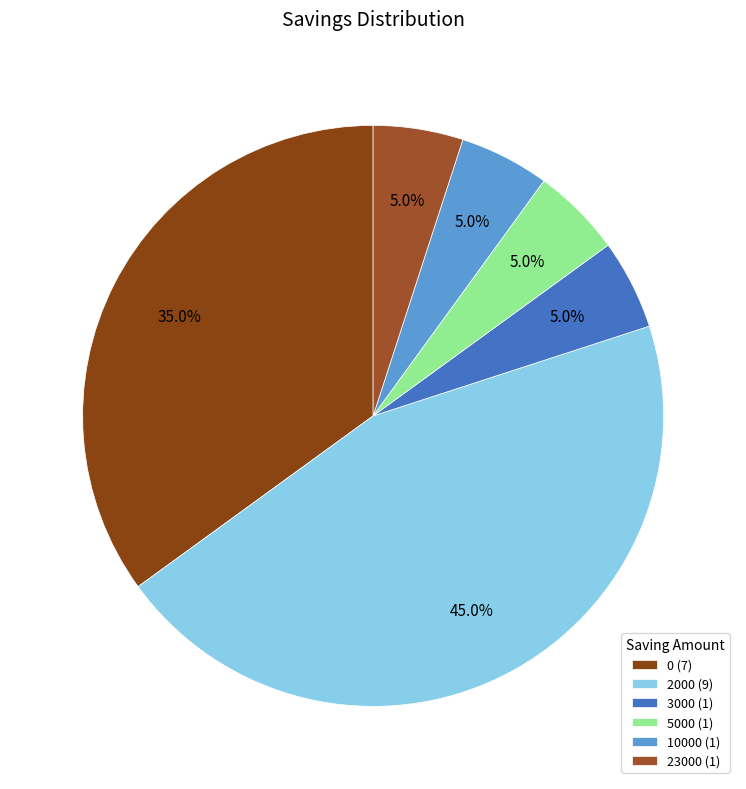

What portion of the pie excludes 0?

65.0%